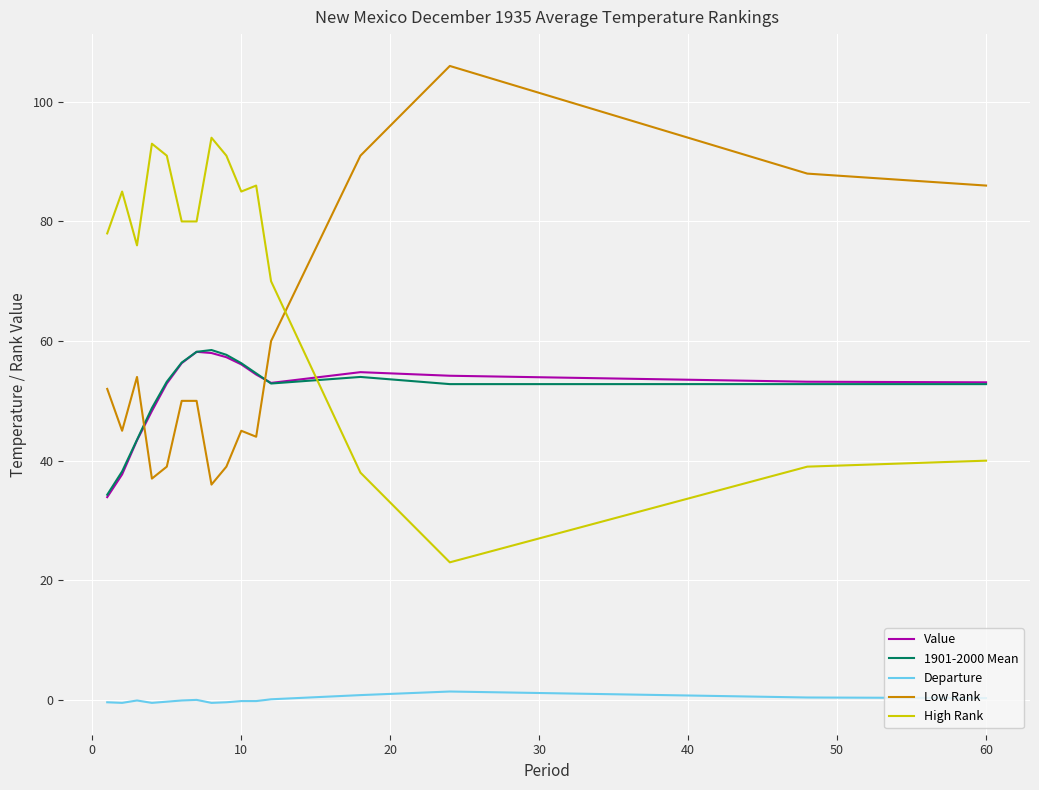

Which series has the largest total across all categories?

High Rank